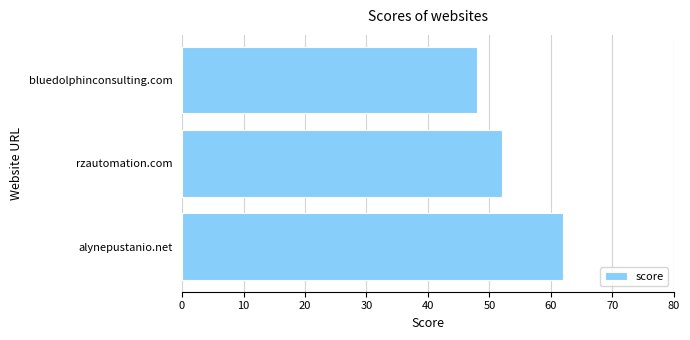

What value does the data have at alynepustanio.net?

62